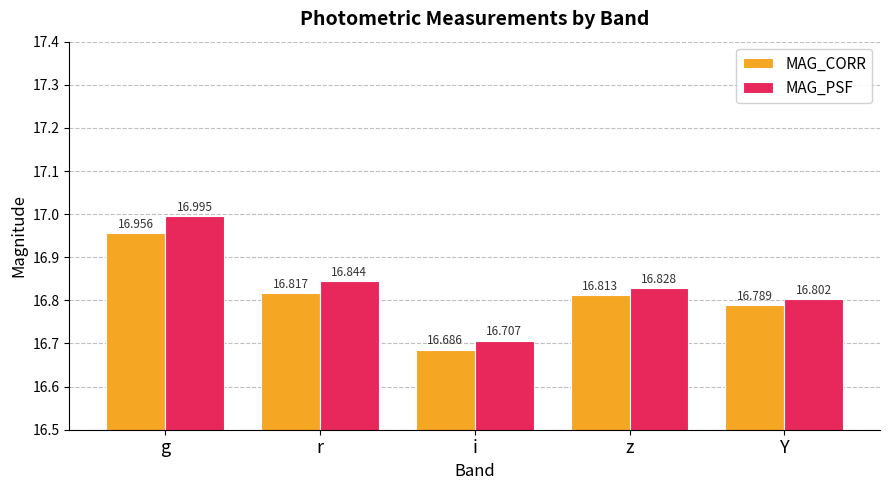

Is the value of MAG_PSF at i greater than the value of MAG_CORR at i?

Yes